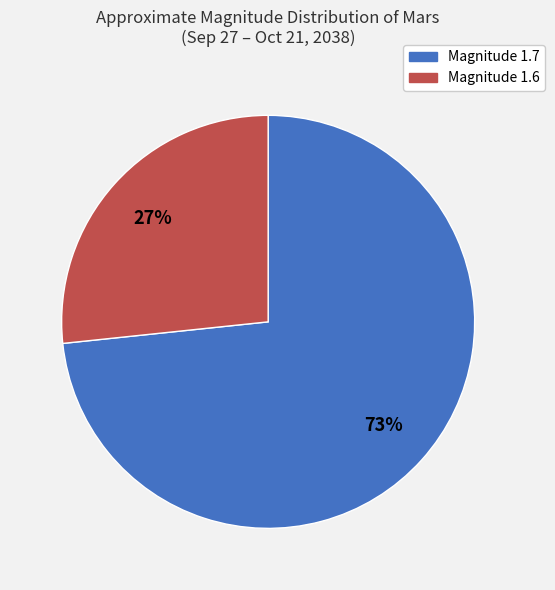

Does any single category account for the majority?

Yes